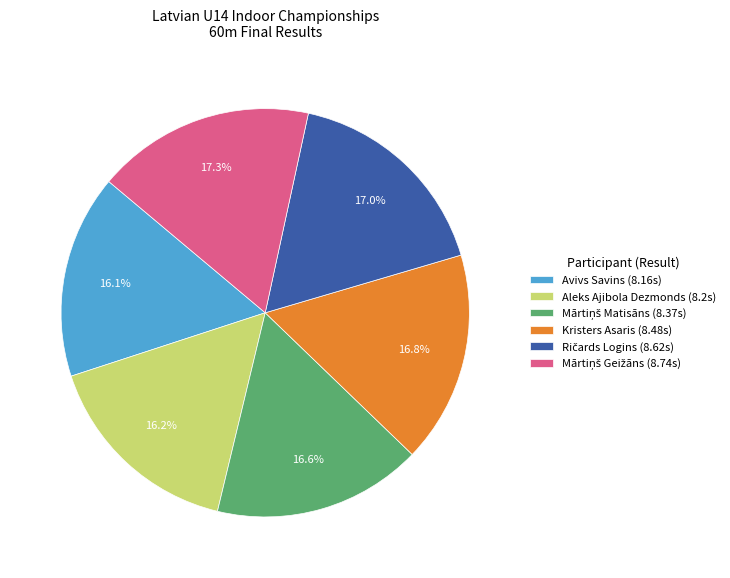

Is Aleks Ajibola Dezmonds (8.2s) the majority of the pie?

No